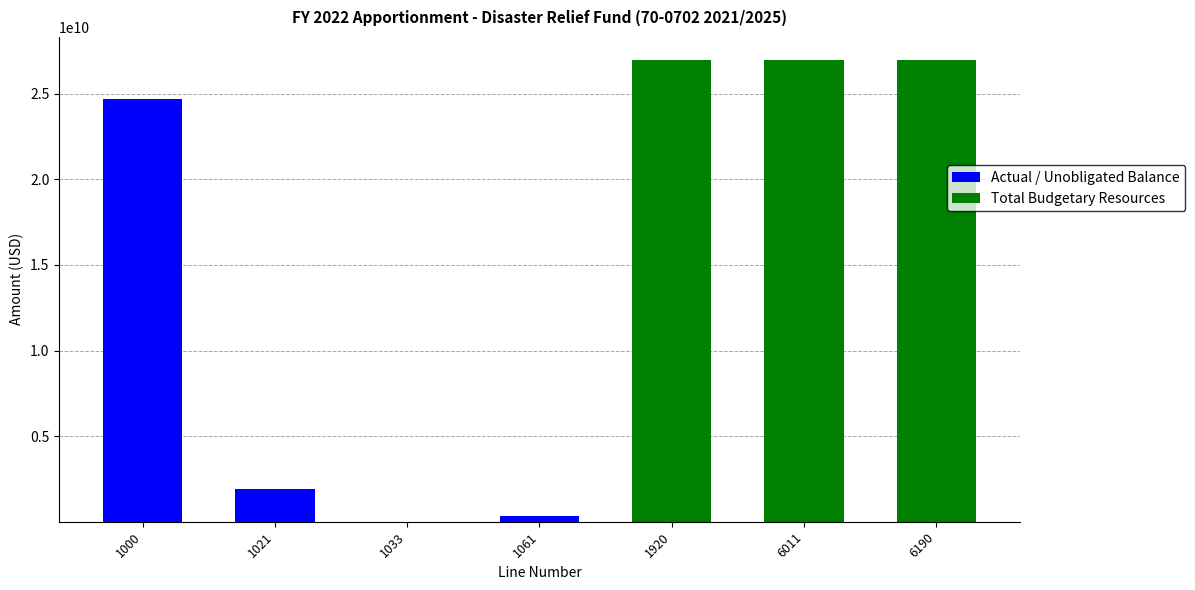

Does the chart contain stacked bars?

Yes